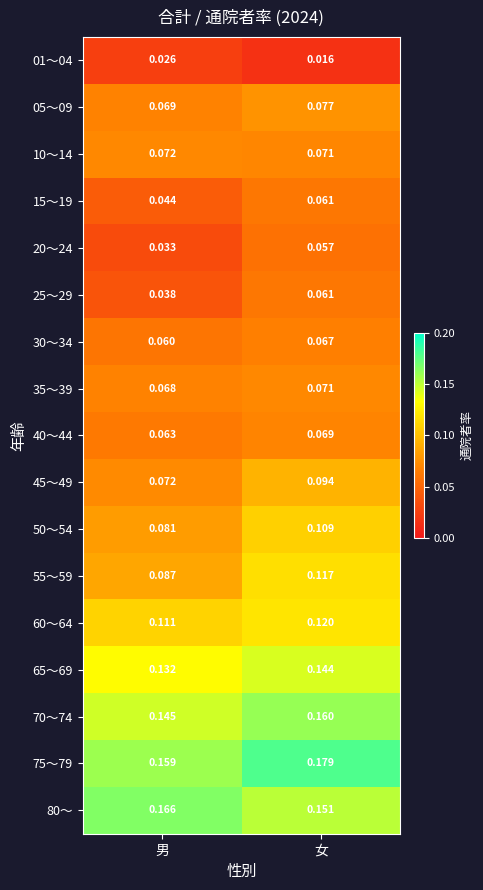

At which category is the sum across all series the highest?

女